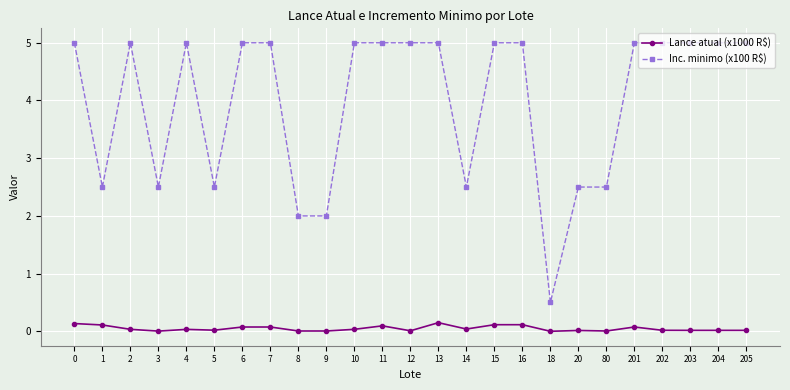

Rank the series at 20 from lowest to highest value.

Lance atual (x1000 R$), Inc. minimo (x100 R$)